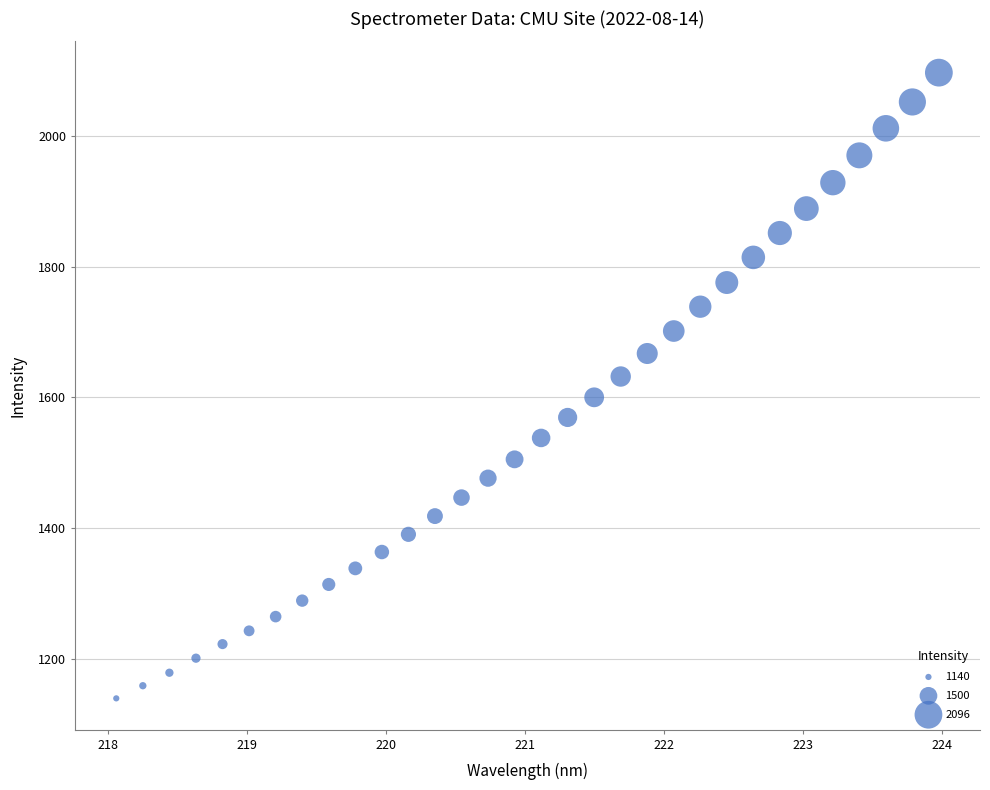

What is the range of Y values (max minus min)?

957.0